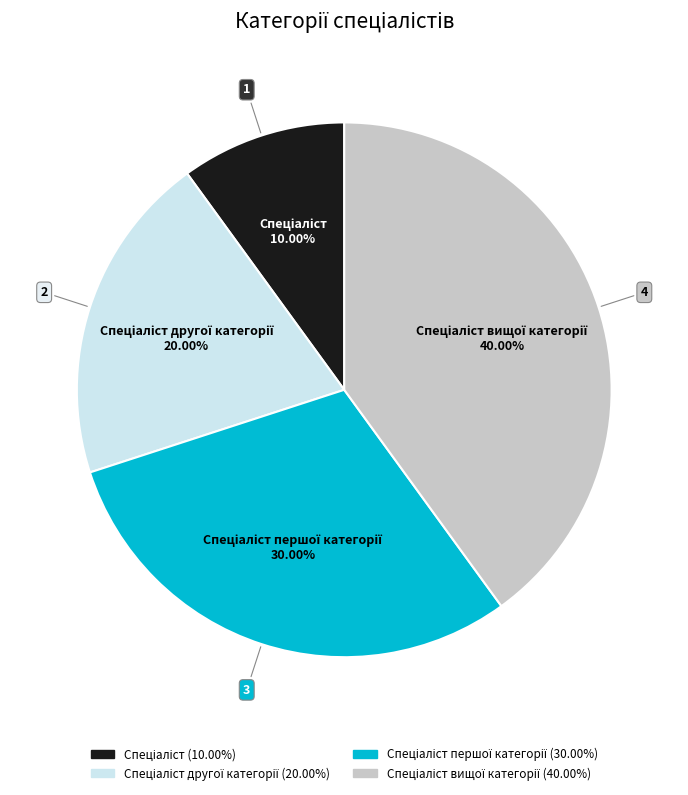

Is there a majority slice in this chart?

No